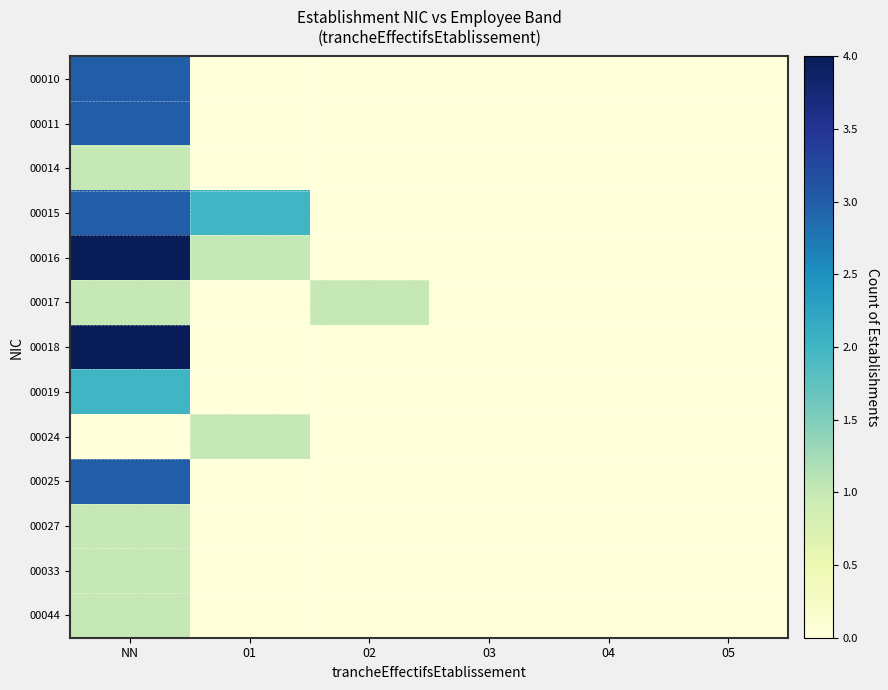

At which category is the sum across all series the highest?

NN